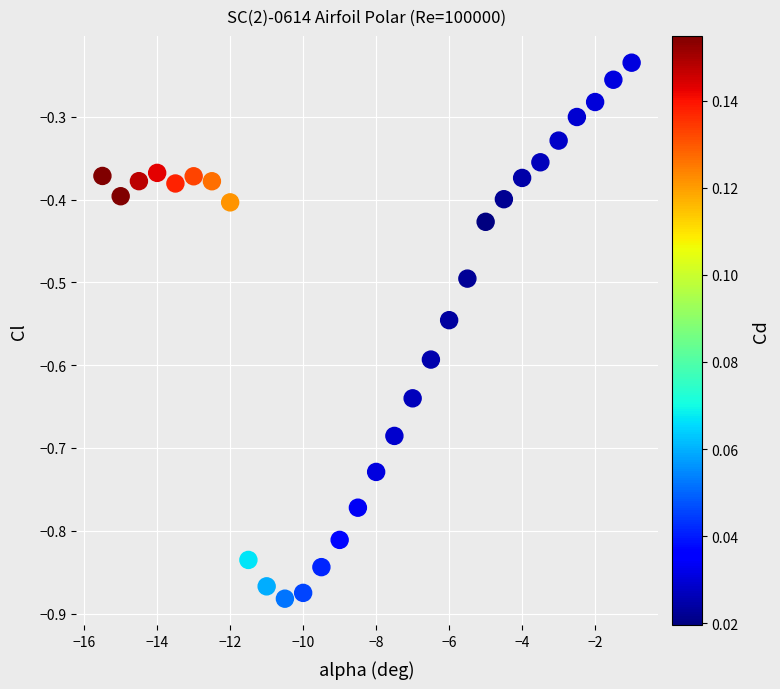

What is the range of Y values (max minus min)?

0.6